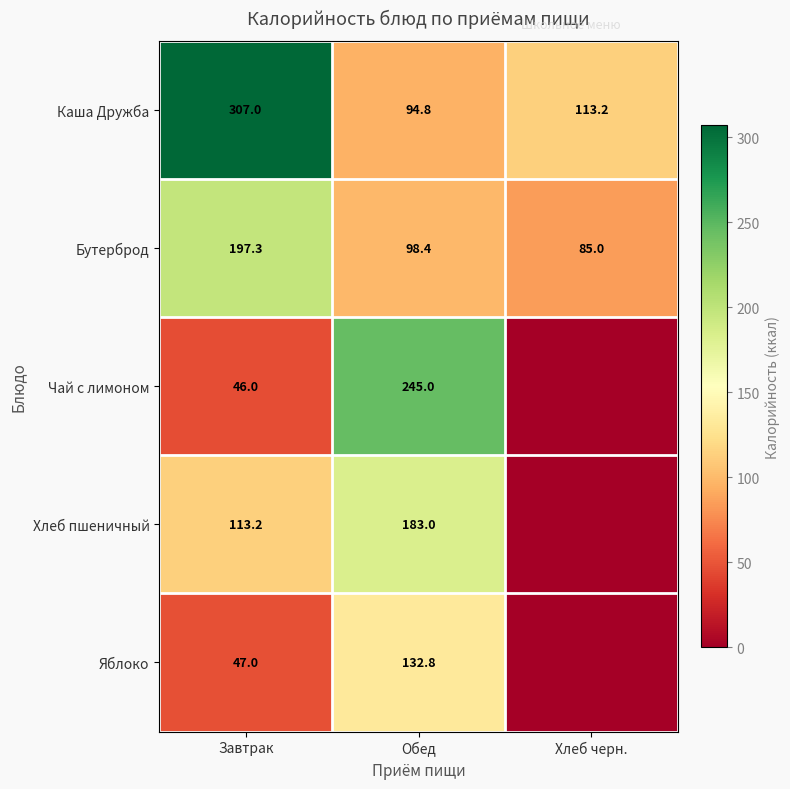

What value does the Каша Дружба series have at Завтрак?

307.0